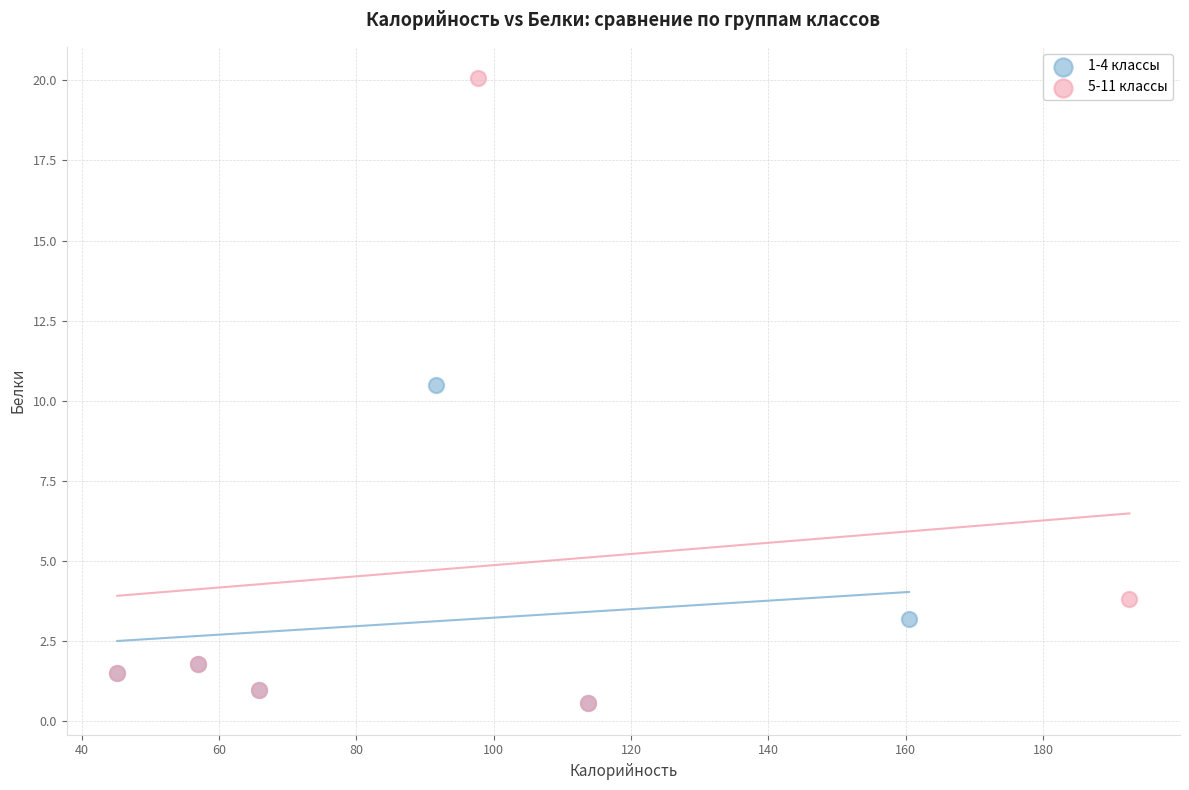

What are all the series names shown in the legend?

1-4 классы, 5-11 классы